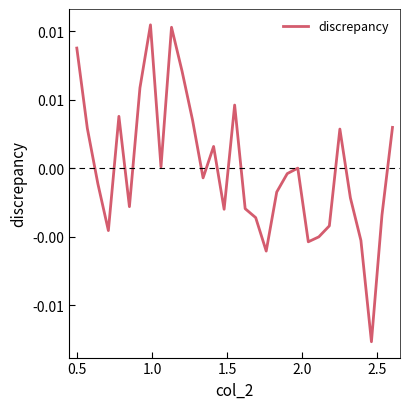

Does the chart display data point markers on the line(s)?

No